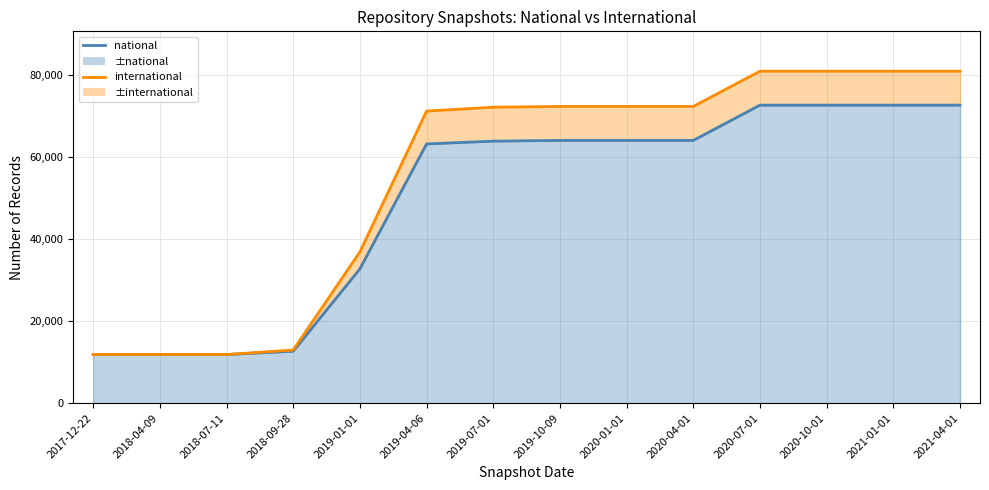

What is the total value across all series at 2020-04-01?

136494